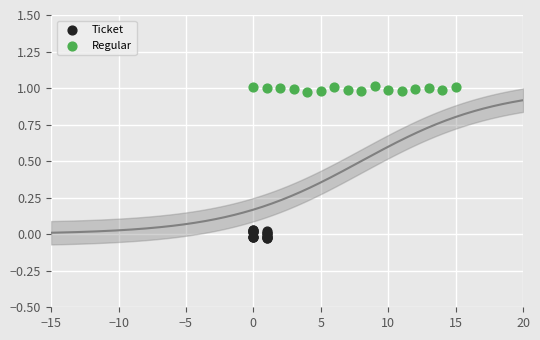

Which series contains the lowest Y value?

Ticket